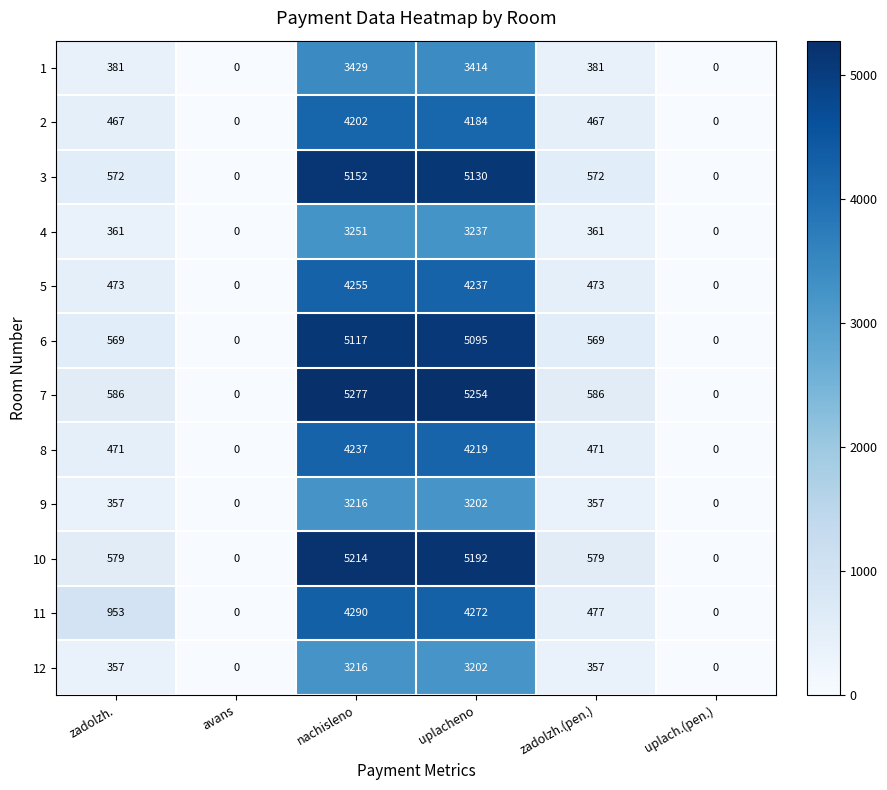

Which series has the largest range (max minus min)?

7